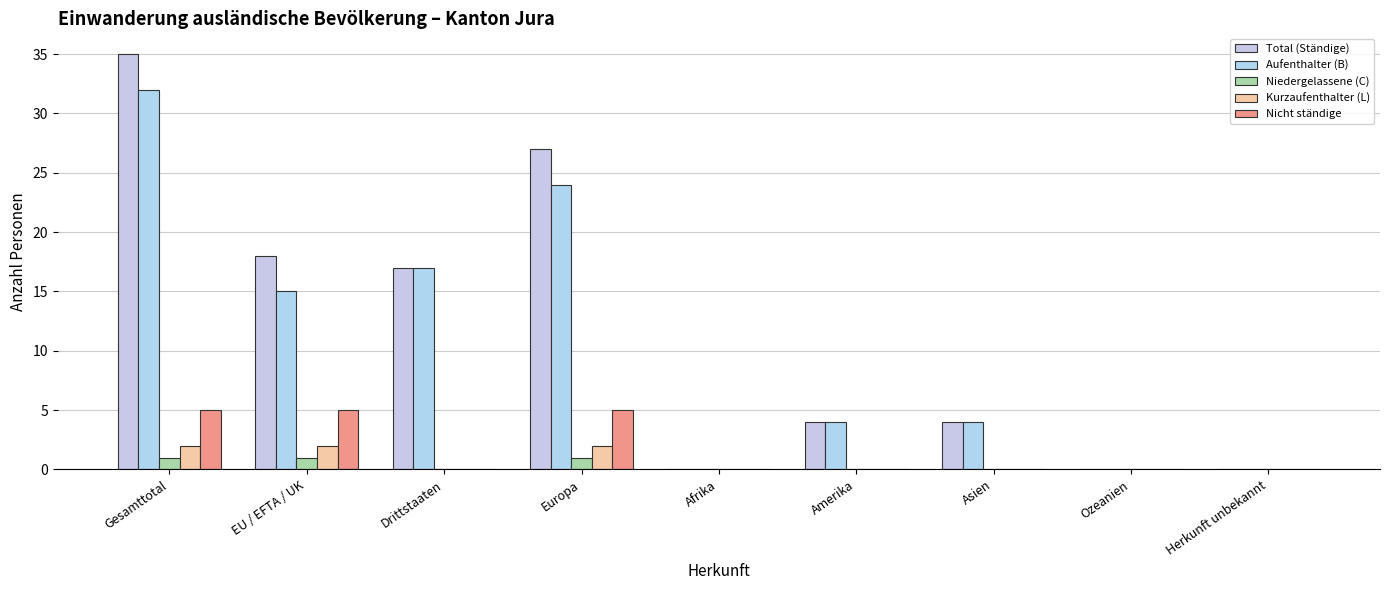

At how many categories does at least one series exceed 5?

4